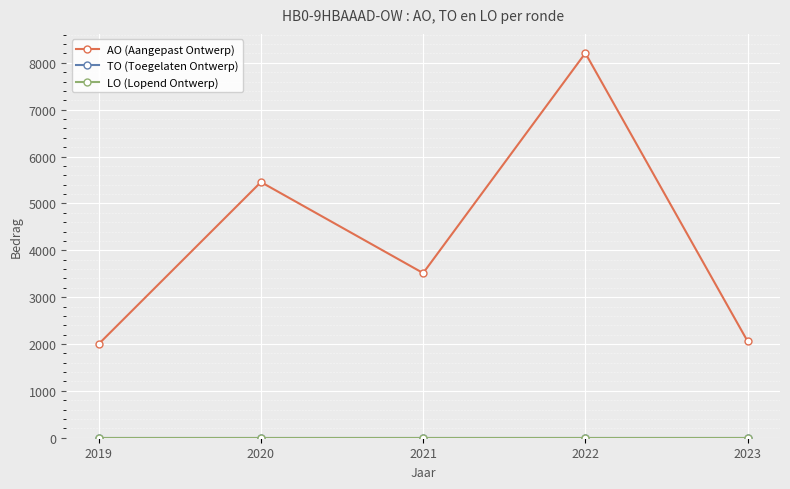

True or false: LO (Lopend Ontwerp) and AO (Aangepast Ontwerp) intersect in this chart.

False